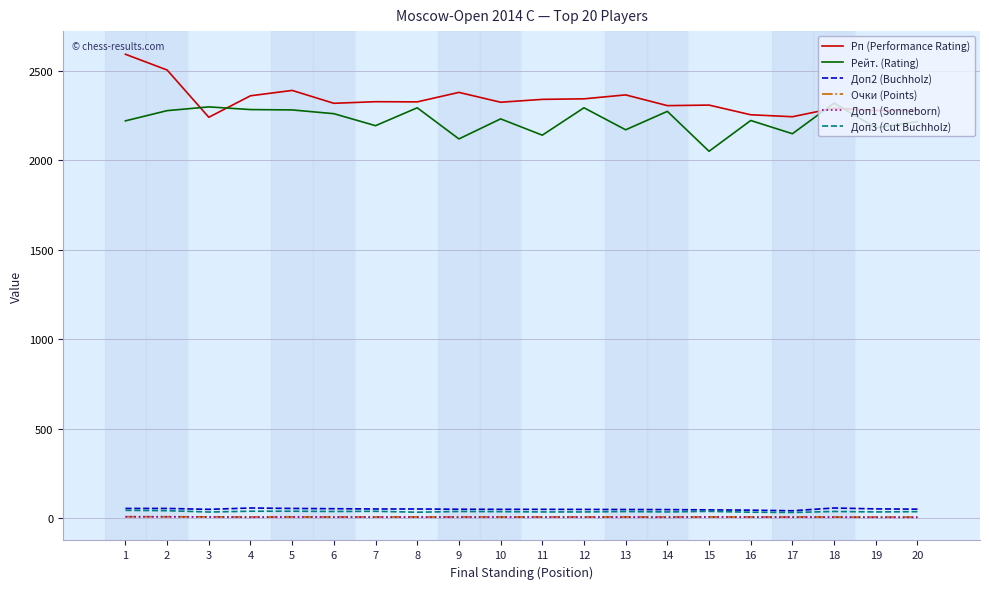

True or false: Доп2 (Buchholz) and Рп (Performance Rating) intersect in this chart.

False